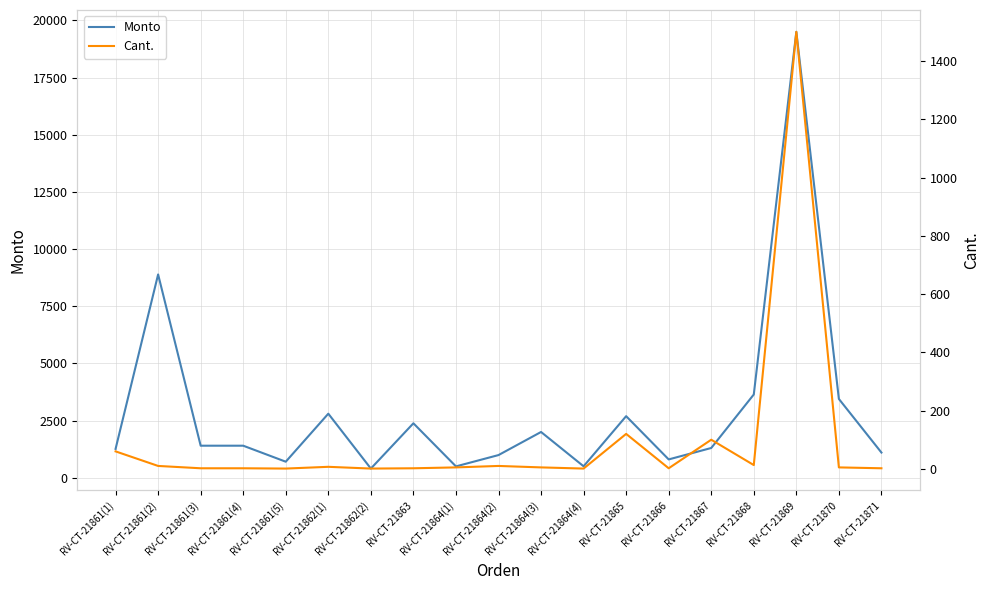

Reading left to right, list all the values displayed in this chart.

Monto: RV-CT-21861(1)=1260.0	RV-CT-21861(2)=8890.0	RV-CT-21861(3)=1400.0	RV-CT-21861(4)=1400.0	RV-CT-21861(5)=700.0	RV-CT-21862(1)=2800.0	RV-CT-21862(2)=400.0	RV-CT-21863=2380.0	RV-CT-21864(1)=495.0	RV-CT-21864(2)=990.0	RV-CT-21864(3)=2000.0	RV-CT-21864(4)=500.0	RV-CT-21865=2691.6	RV-CT-21866=800.0	RV-CT-21867=1300.0	RV-CT-21868=3640.0	RV-CT-21869=19500.0	RV-CT-21870=3445.0	RV-CT-21871=1100.0
Cant.: RV-CT-21861(1)=60.0	RV-CT-21861(2)=10.0	RV-CT-21861(3)=2.0	RV-CT-21861(4)=2.0	RV-CT-21861(5)=1.0	RV-CT-21862(1)=7.0	RV-CT-21862(2)=1.0	RV-CT-21863=2.0	RV-CT-21864(1)=5.0	RV-CT-21864(2)=10.0	RV-CT-21864(3)=5.0	RV-CT-21864(4)=1.0	RV-CT-21865=120.0	RV-CT-21866=2.0	RV-CT-21867=100.0	RV-CT-21868=13.0	RV-CT-21869=1500.0	RV-CT-21870=5.0	RV-CT-21871=2.0